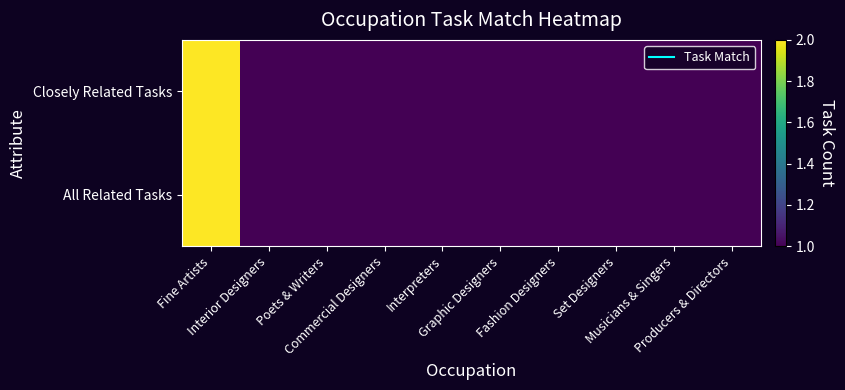

List the series in order of their peak value, lowest first.

Closely Related Tasks, All Related Tasks